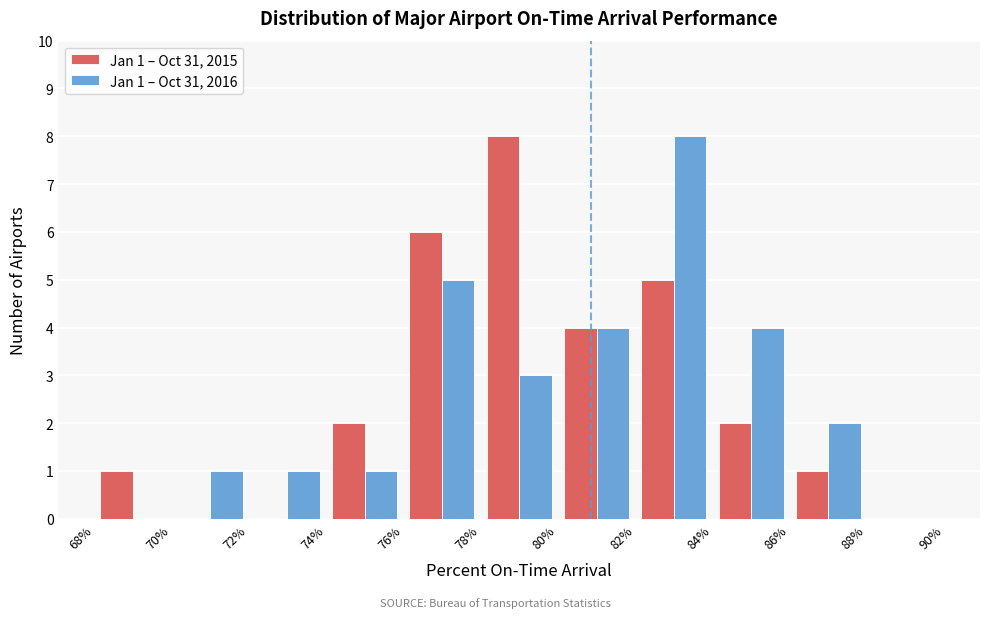

In the Jan 1 – Oct 31, 2015 series, which range on the x-axis has the tallest bar?

78% to 80%